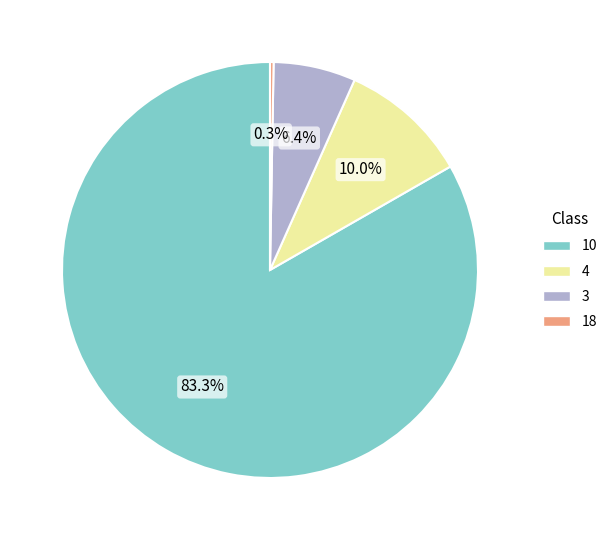

How much of the chart is everything except 4?

90.0%